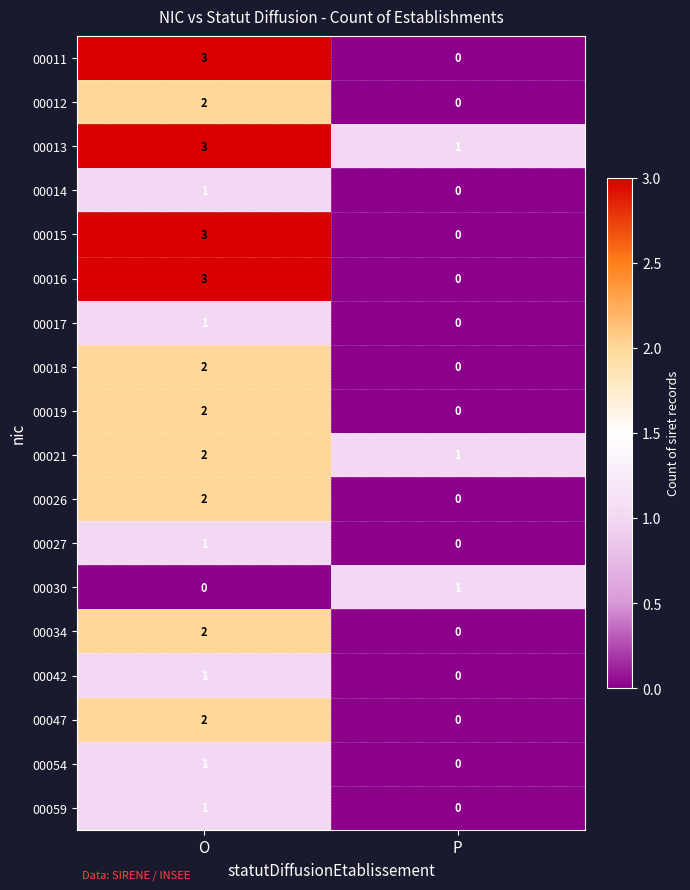

What is the difference between the 00015 values at O and P?

3